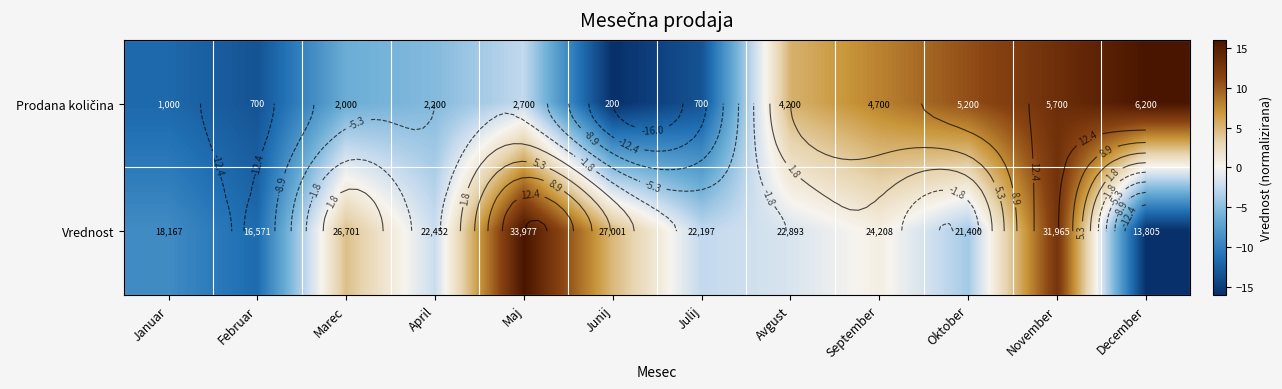

Which series has the largest total across all categories?

Vrednost